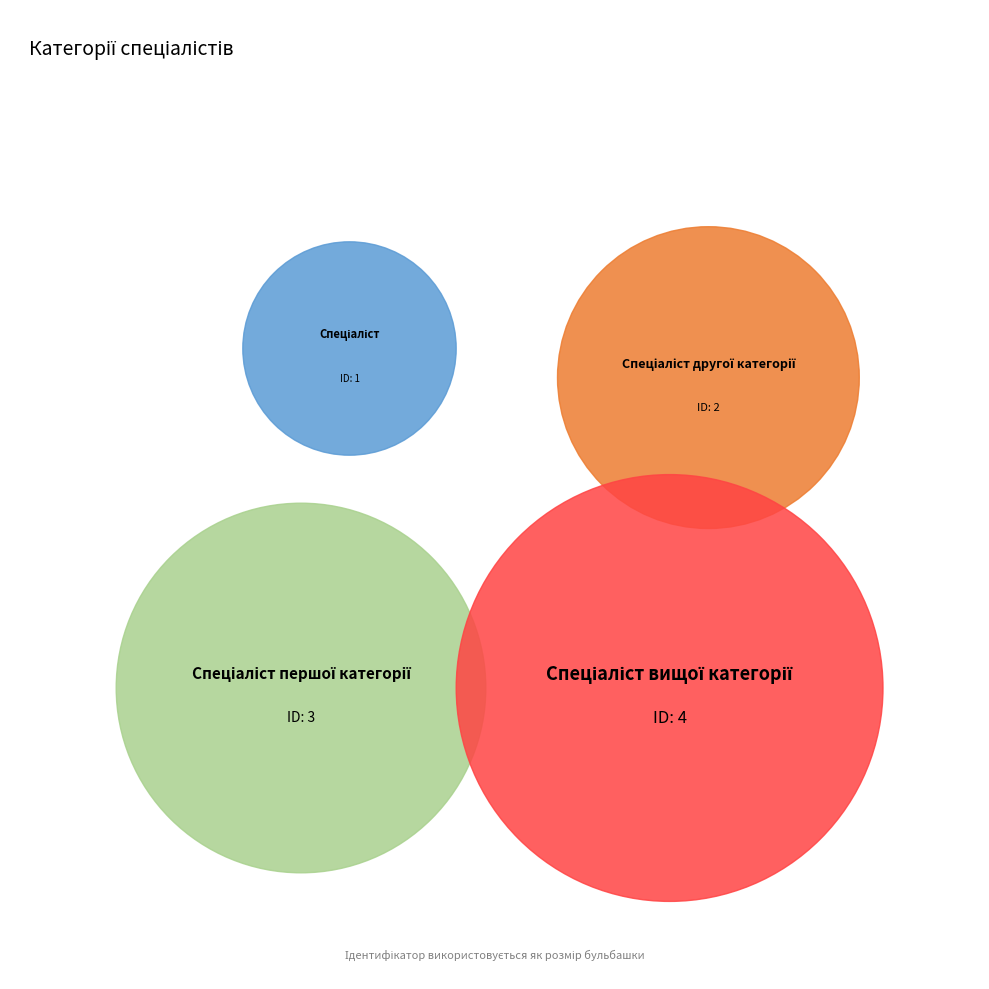

Count the number of slices in the pie.

4